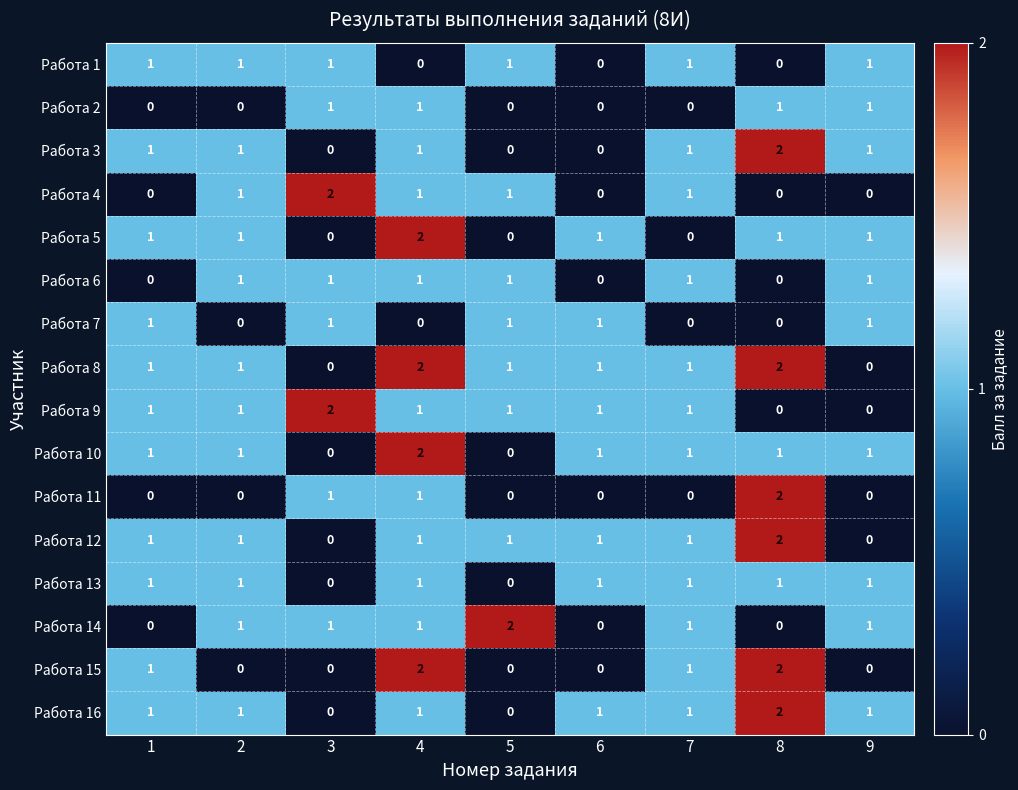

At which label does Работа 5 reach its peak?

4